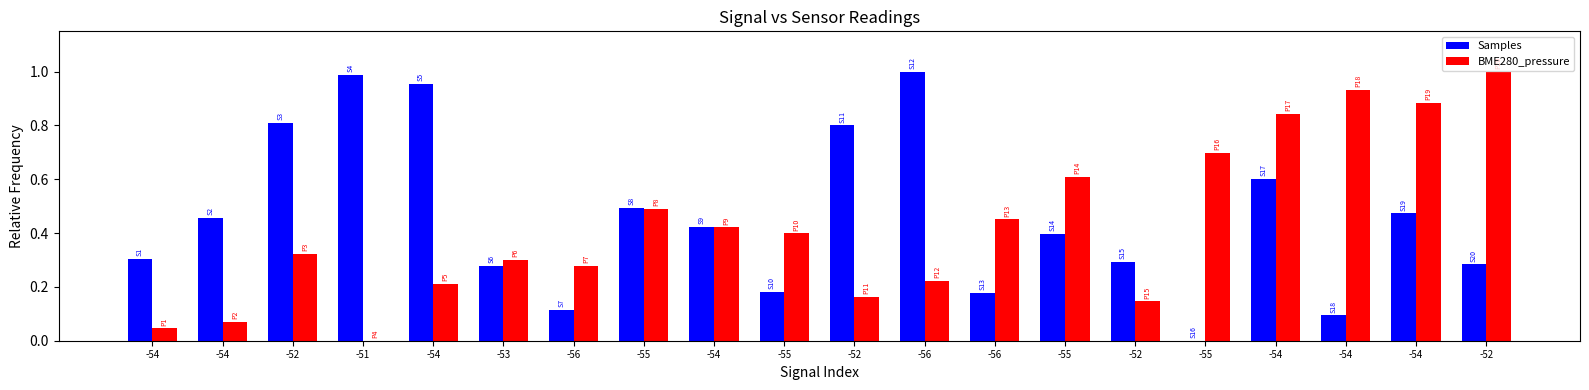

Where is Samples nearest to the value 0?

-55